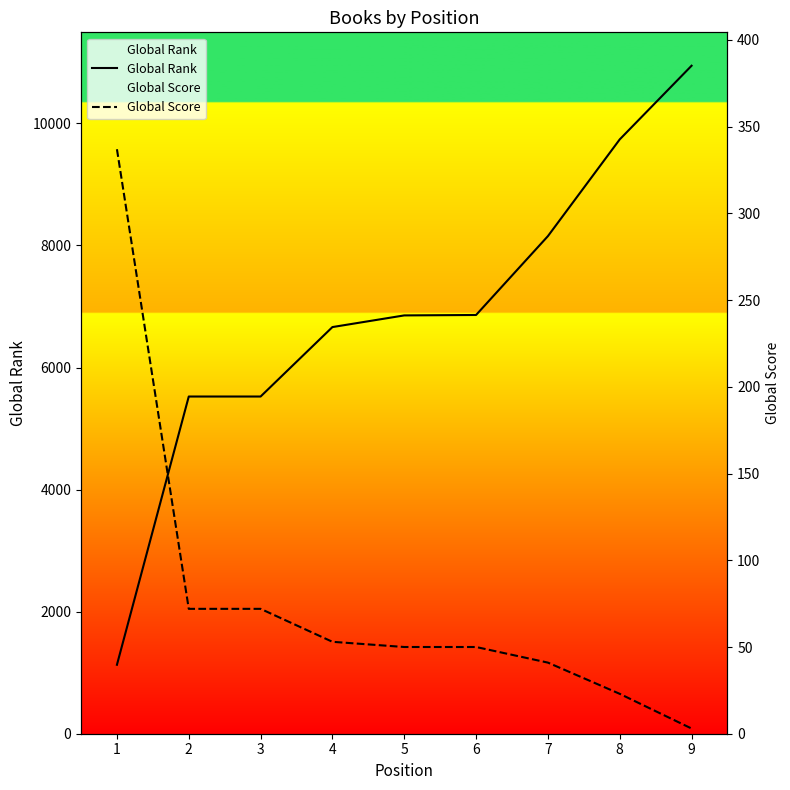

Count the Global Rank values in the range 5525 to 8153.

6